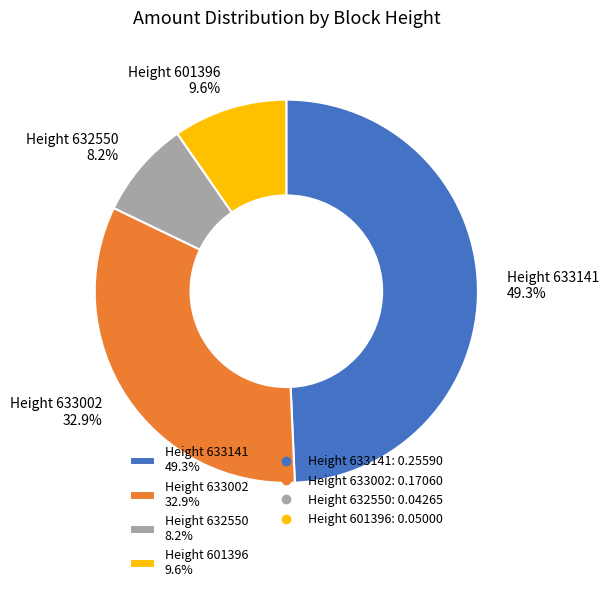

Does Height 633141 49.3% represent more than half of the total?

No